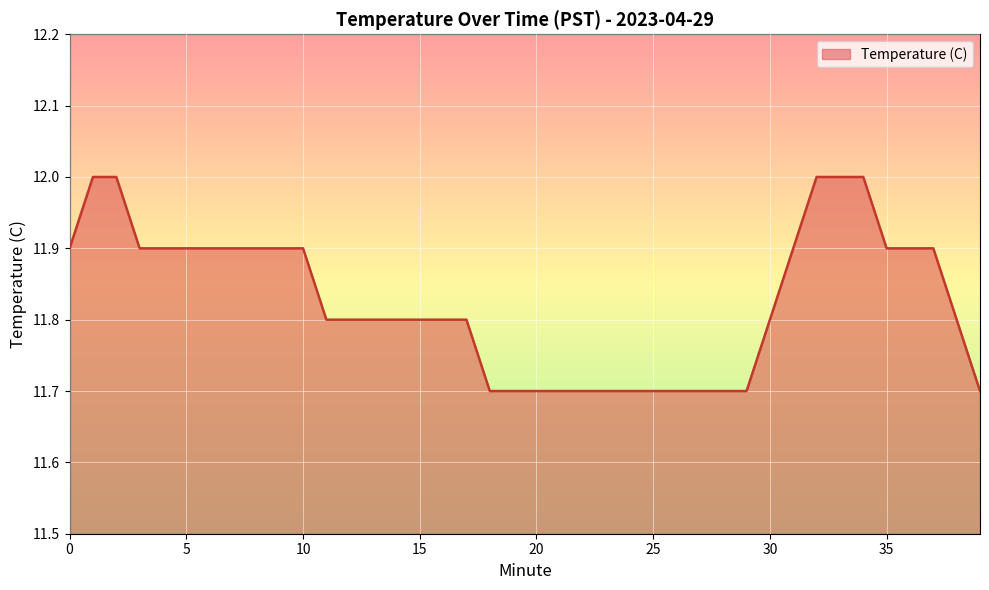

What is the difference between the maximum and minimum values?

0.3